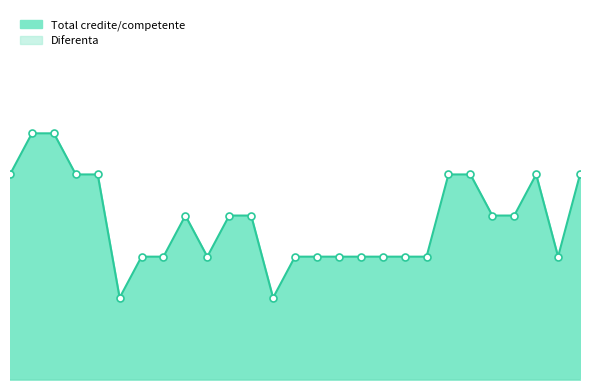

What is the average value?

4